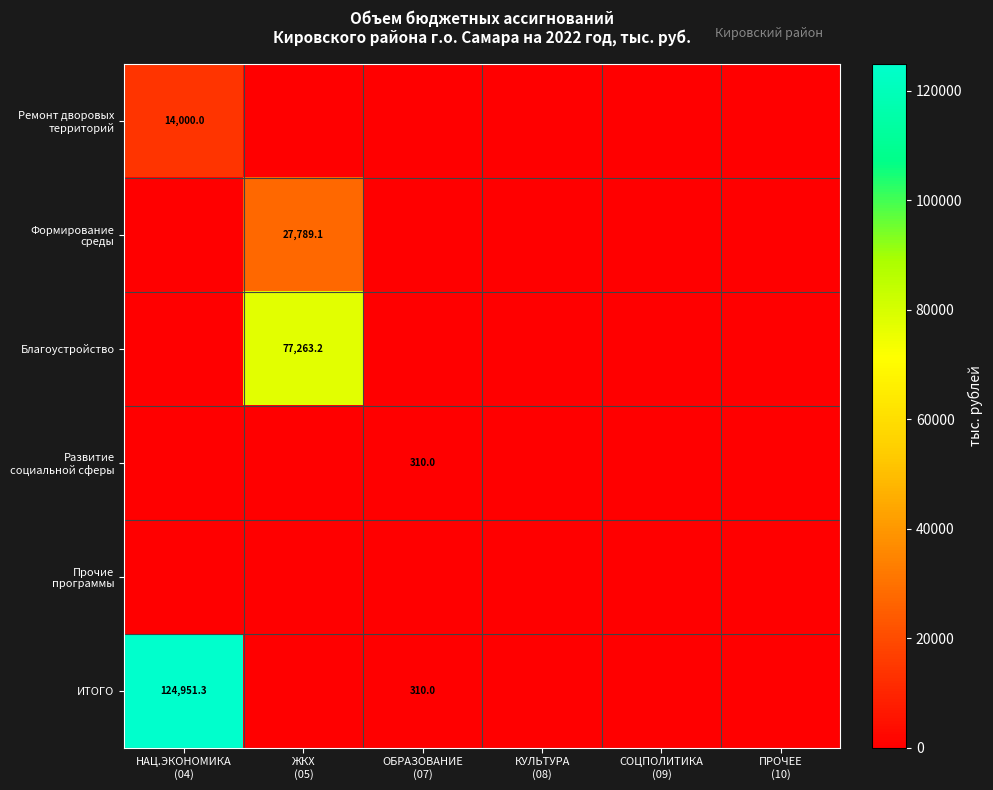

Which has a higher value, СОЦПОЛИТИКА
(09) or НАЦ.ЭКОНОМИКА
(04)?

НАЦ.ЭКОНОМИКА
(04)